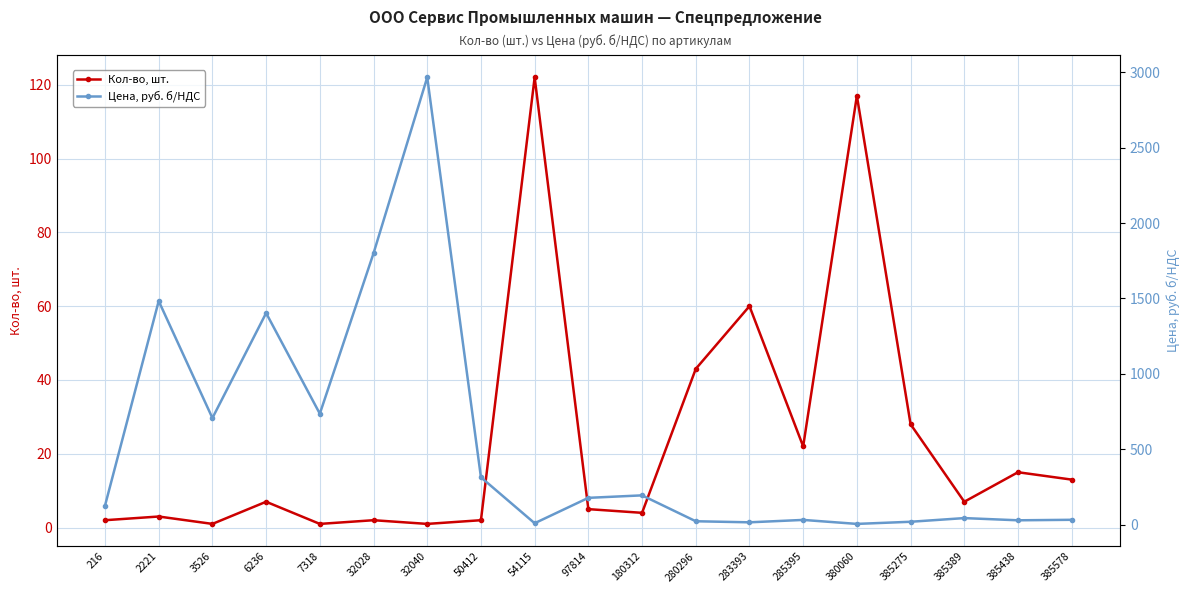

How many data points in Цена, руб. б/НДС are less than 126?

9